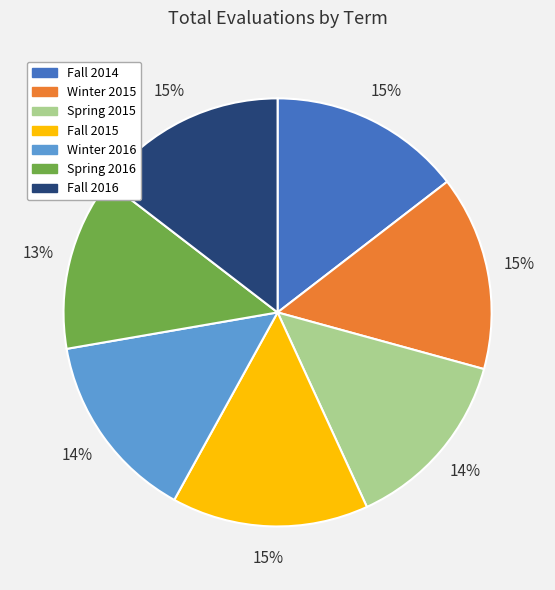

True or false: Fall 2015 accounts for 15% of the total.

True